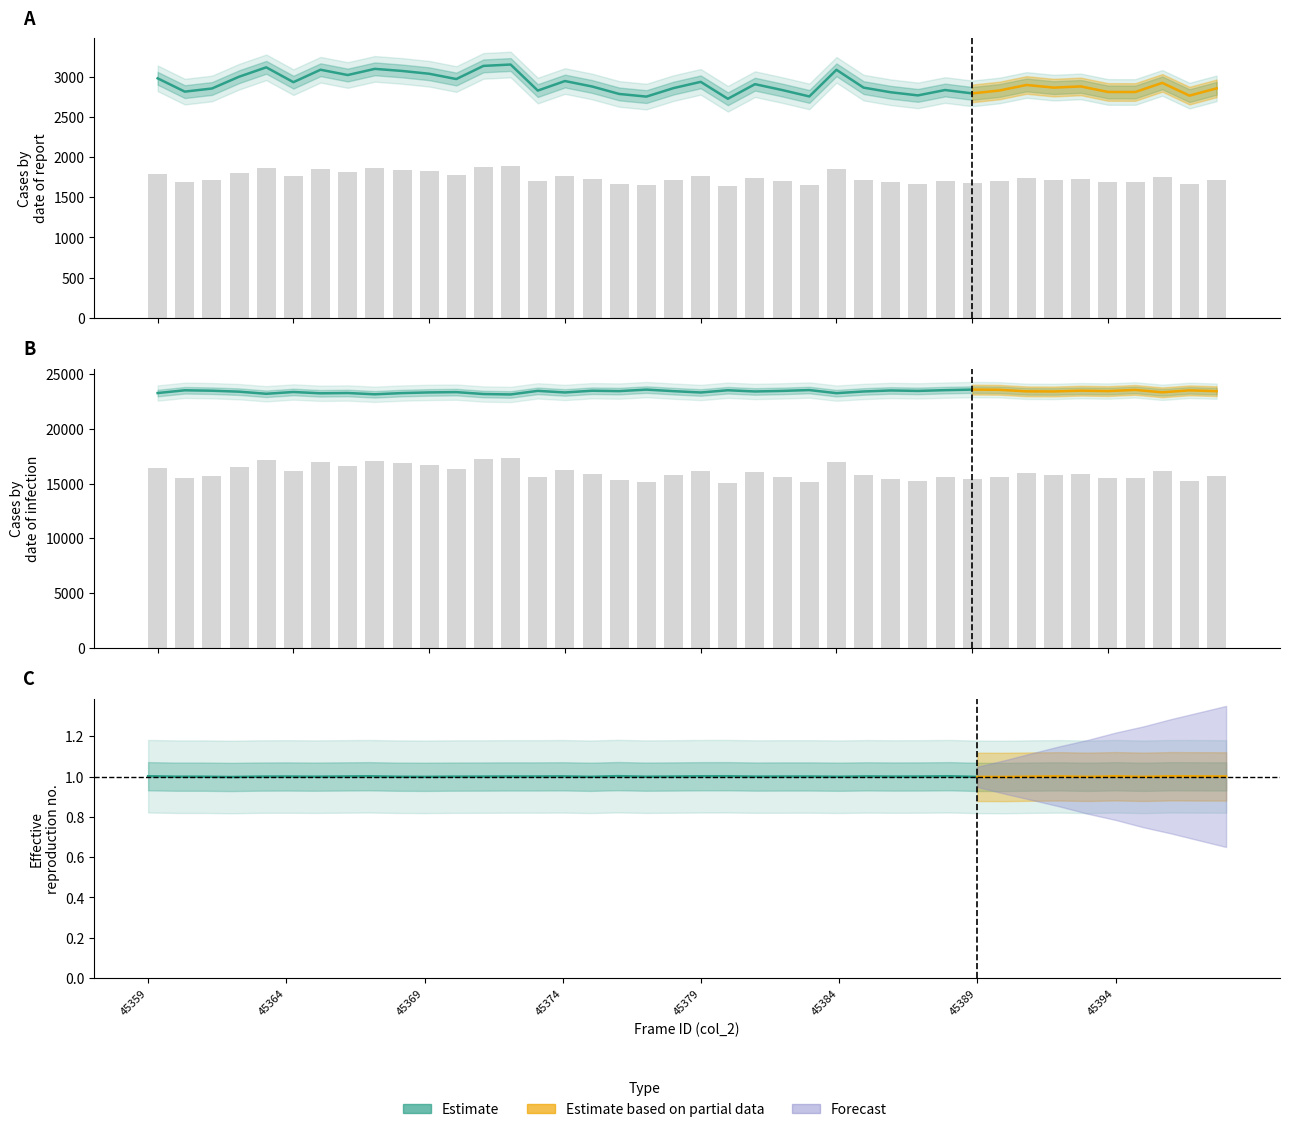

How many data points in col_516 are above 1729?

20